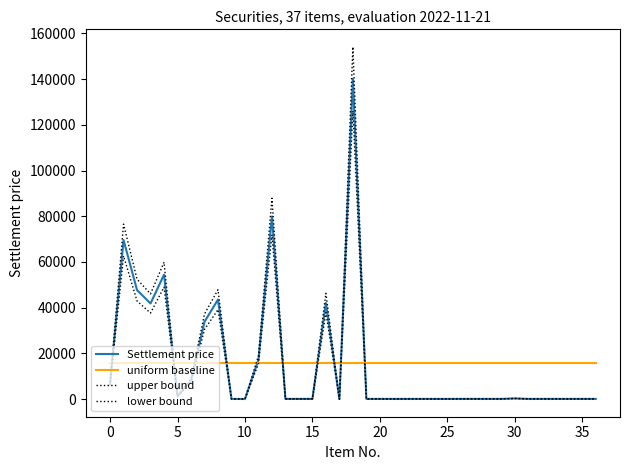

Does the chart display data point markers on the line(s)?

No